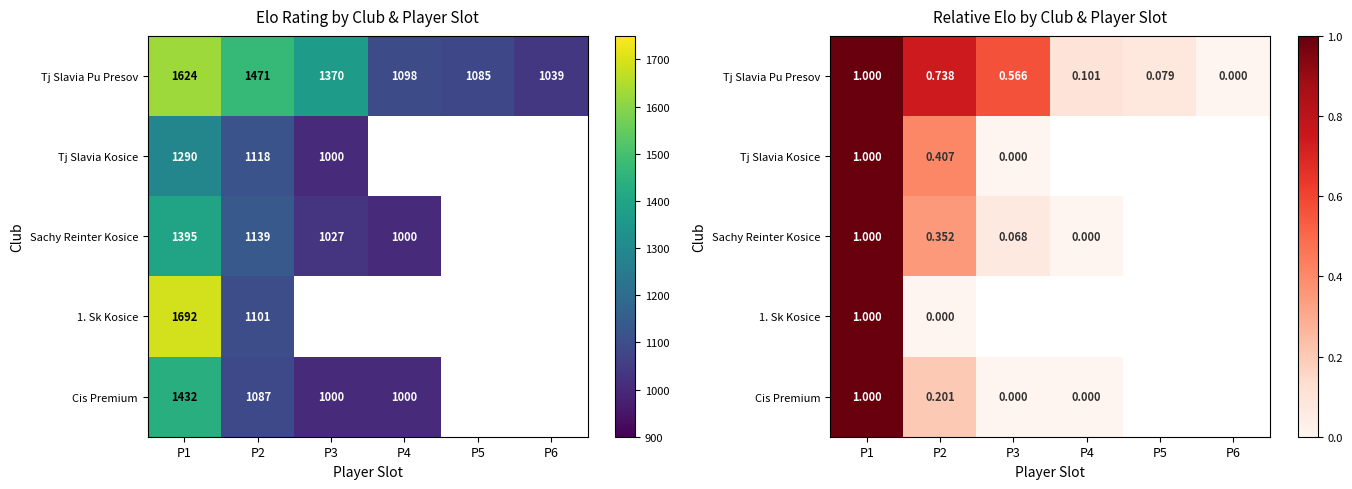

Count the number of data series in this chart.

5